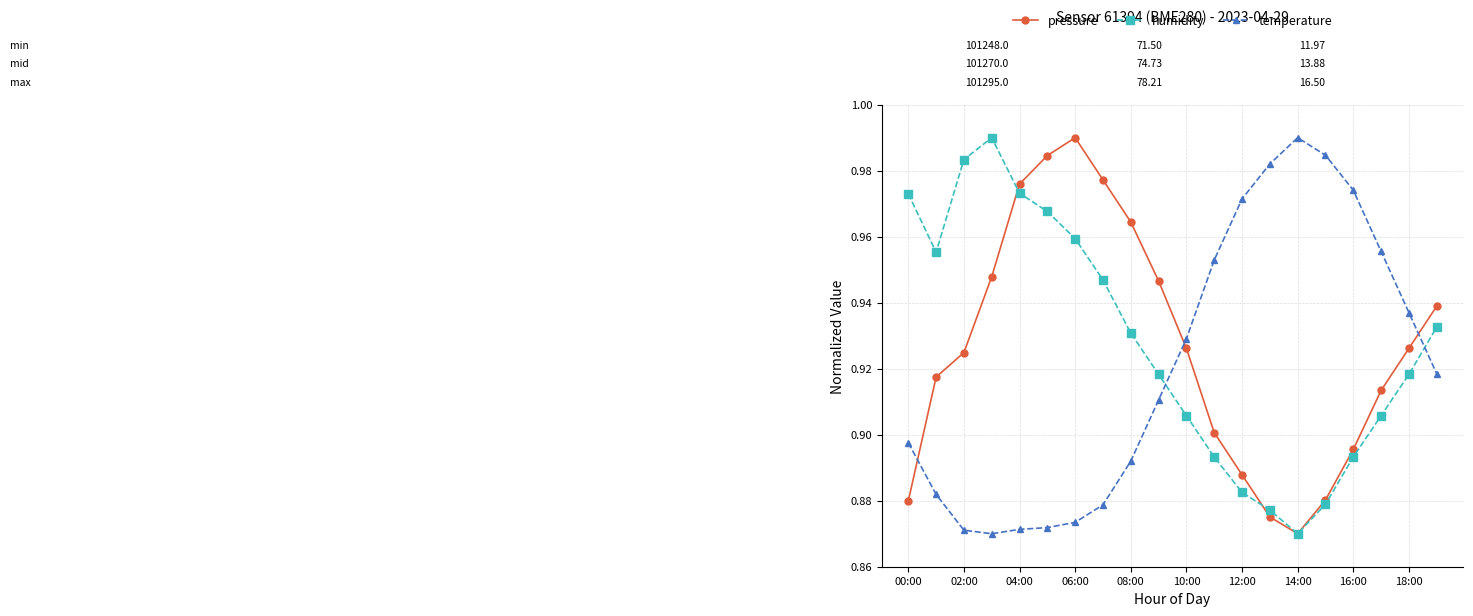

In pressure, how many points are higher than both neighbors (excluding endpoints)?

1